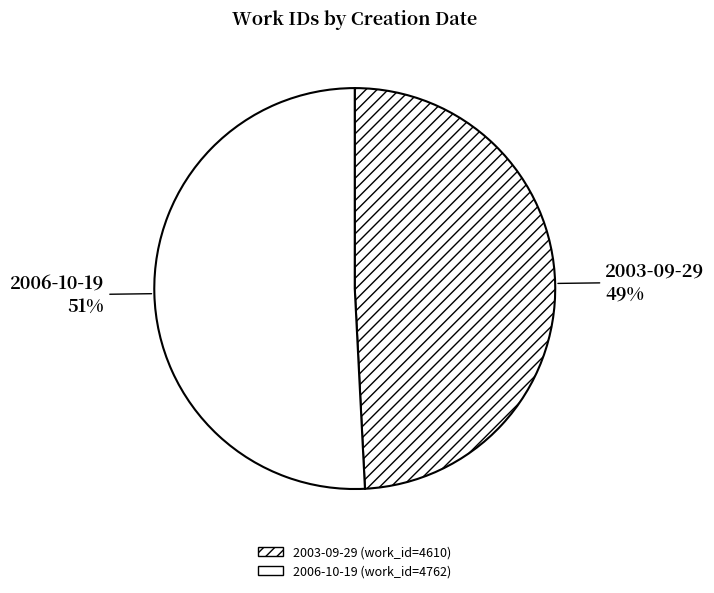

Which category has the smallest portion of the pie?

2003-09-29